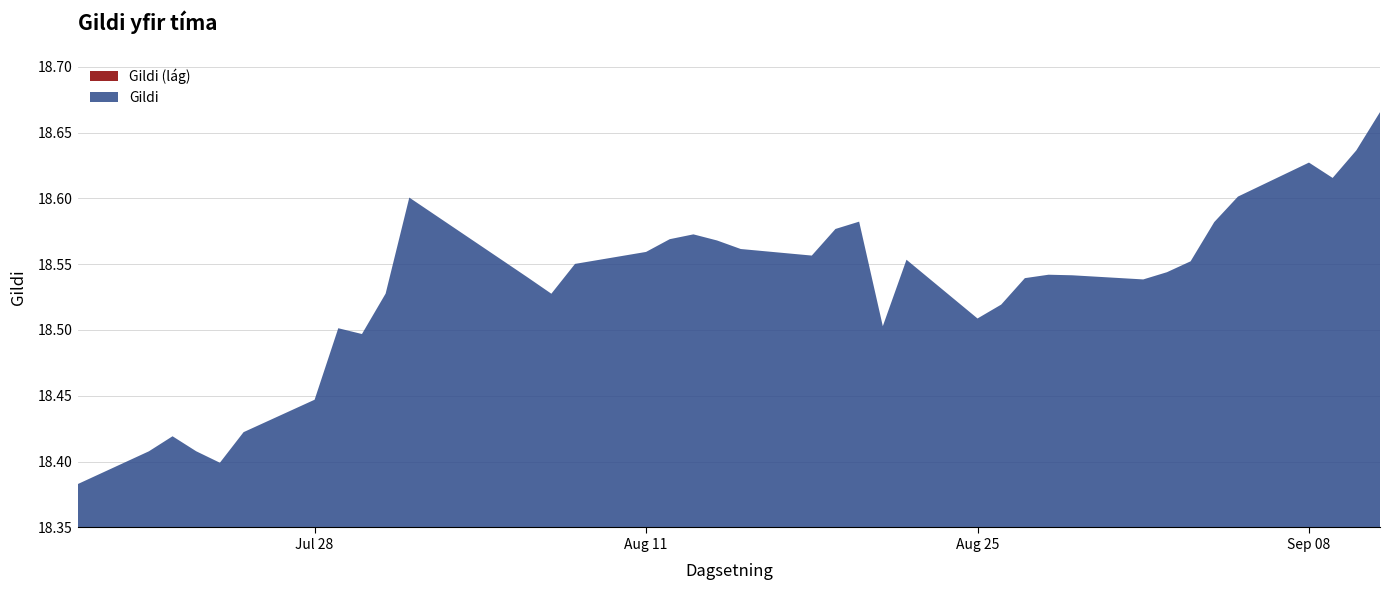

What is the maximum value shown in the chart?

18.7